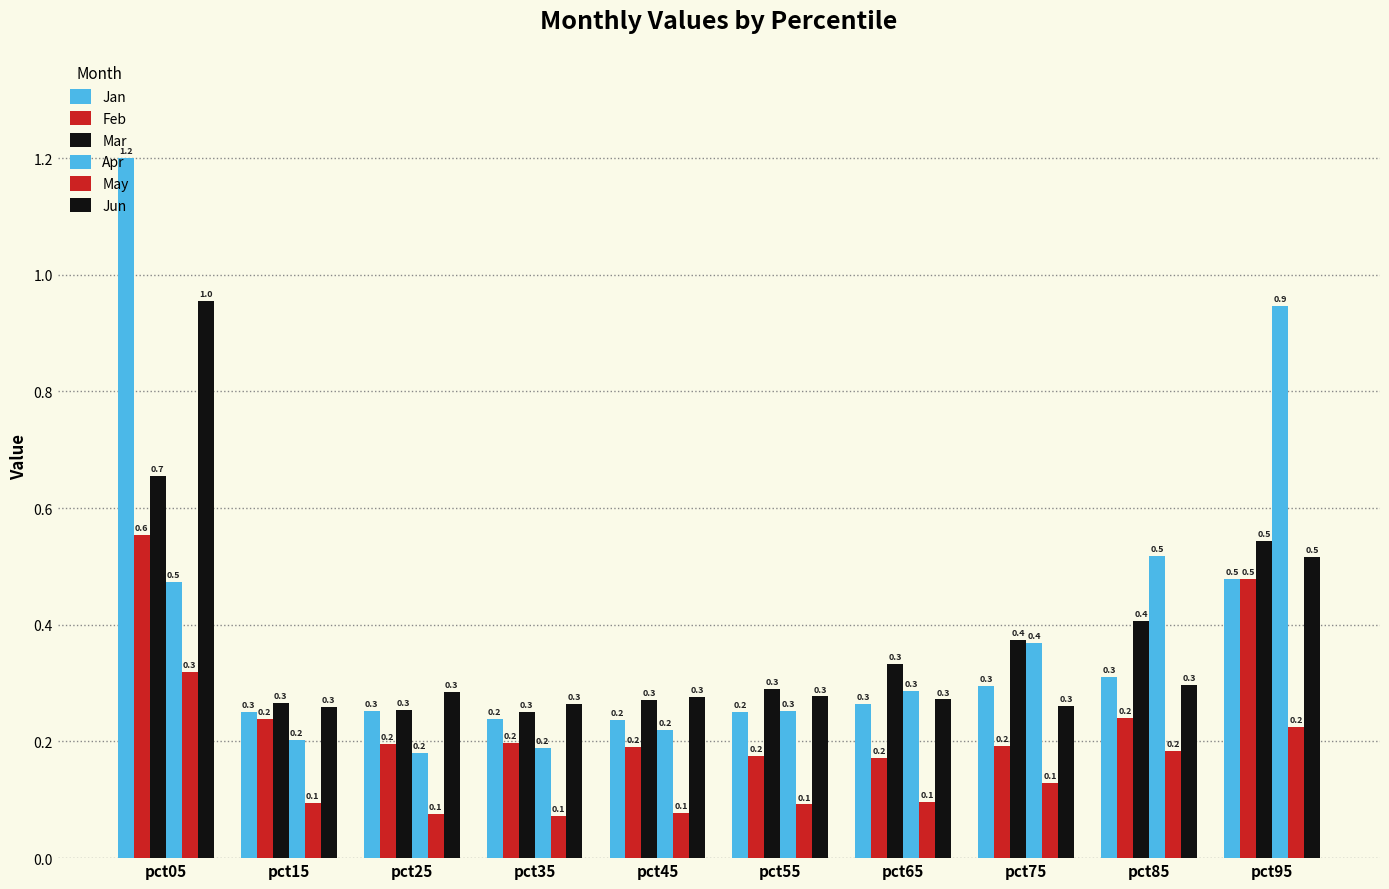

How many groups of bars are there?

10